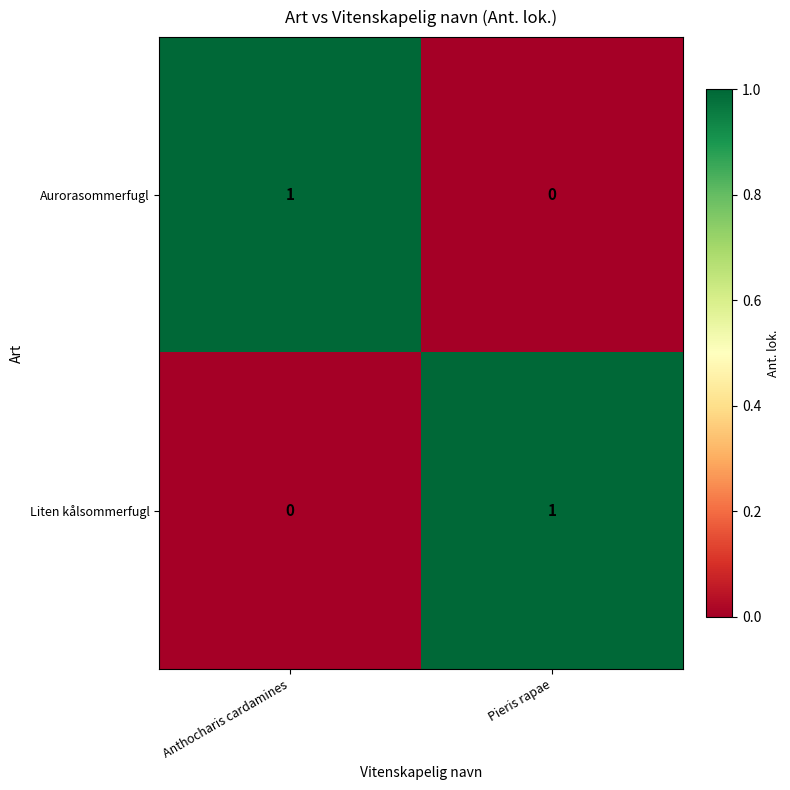

Reading right to left, what are all the values shown in this chart?

Aurorasommerfugl: 0	1
Liten kålsommerfugl: 1	0